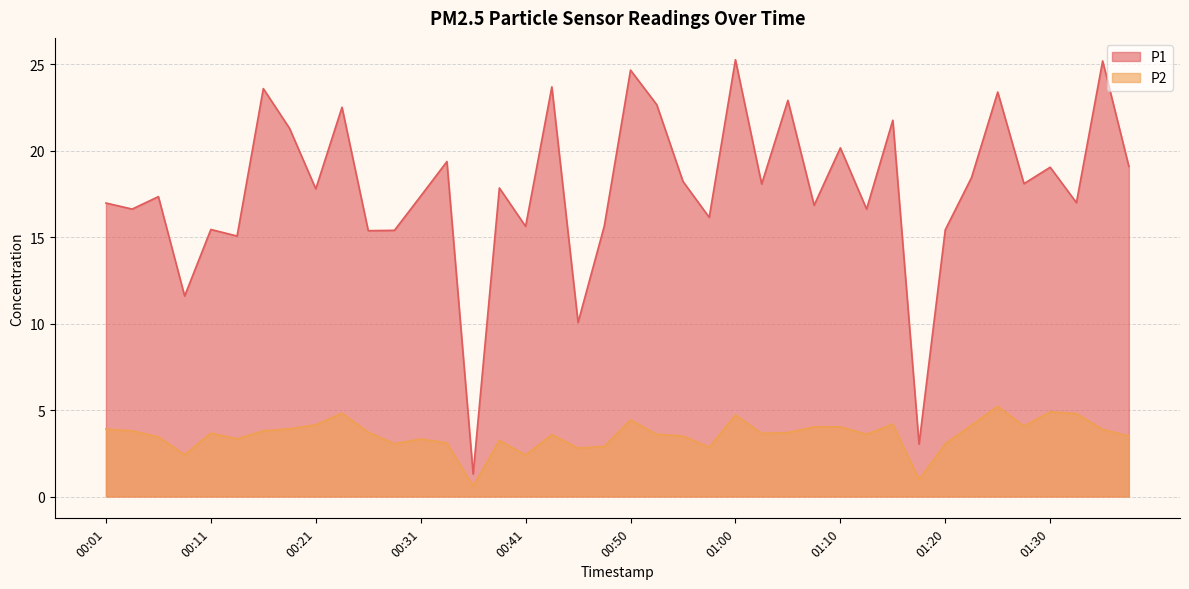

What is the difference between the P1 values at 00:13 and 00:46?

5.0